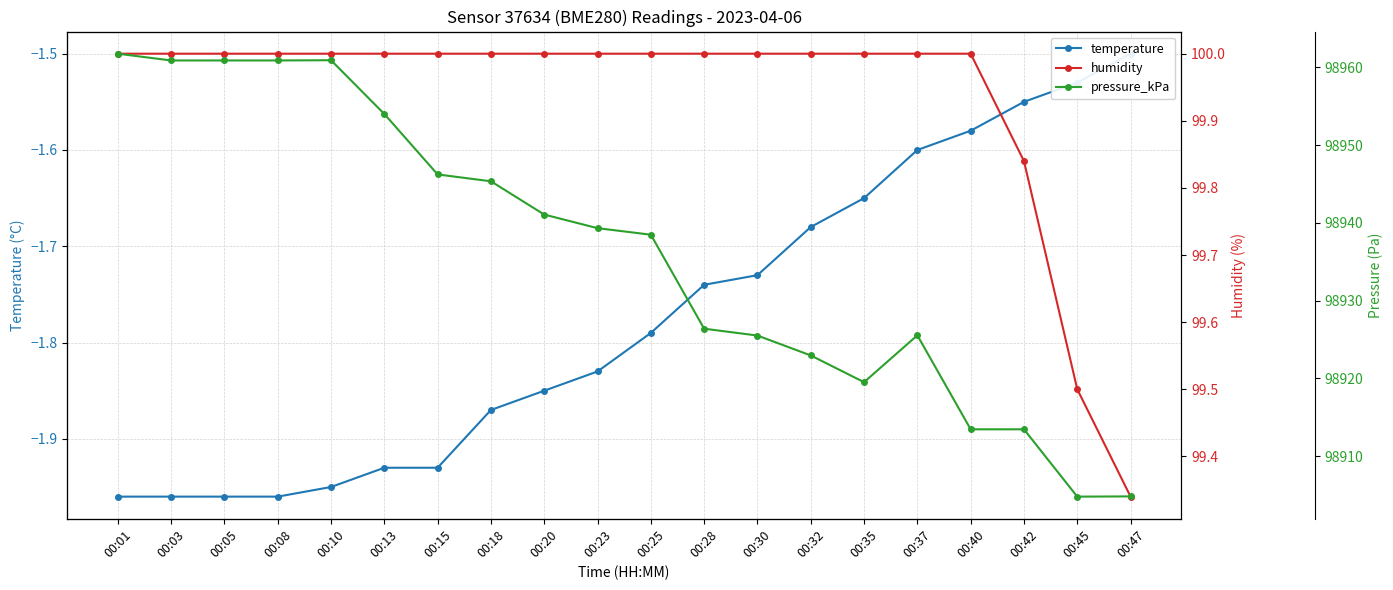

At which label is pressure_kPa closest to 98933?

00:25